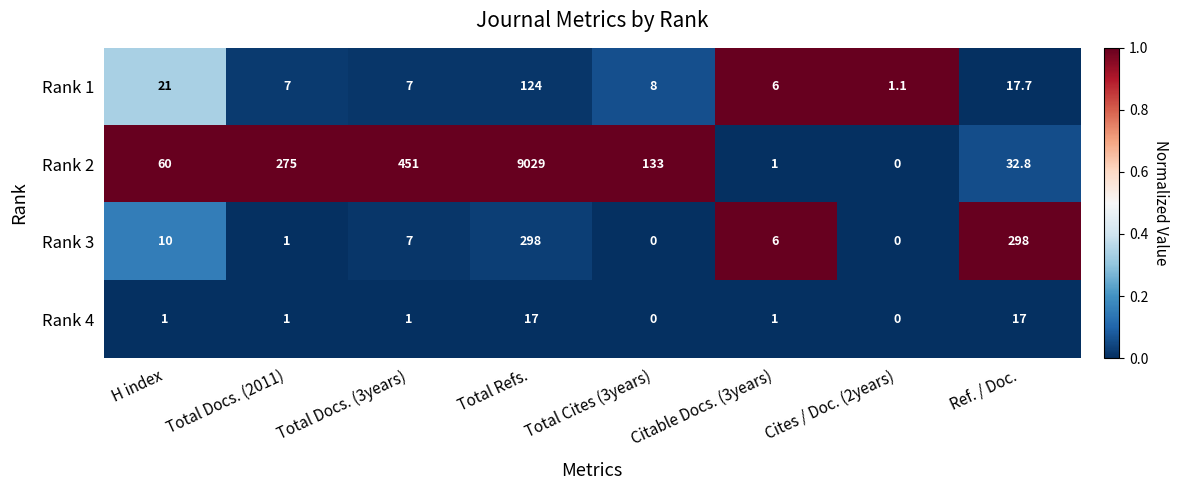

Count the number of data series in this chart.

4